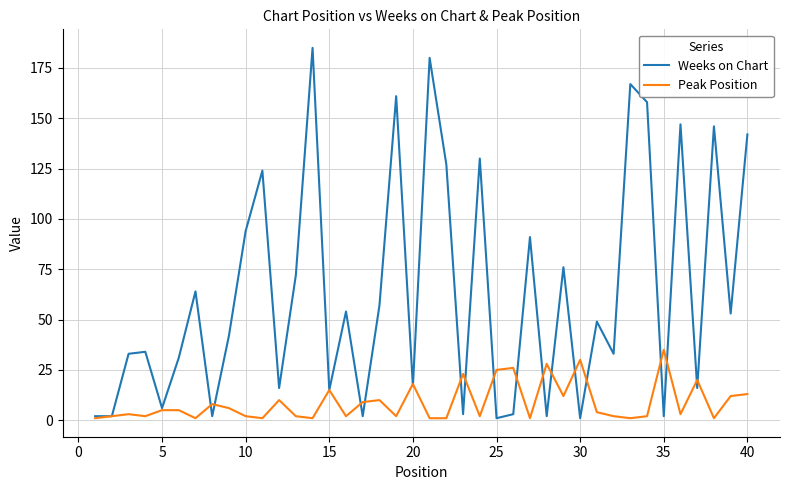

Which series has the largest range (max minus min)?

Weeks on Chart